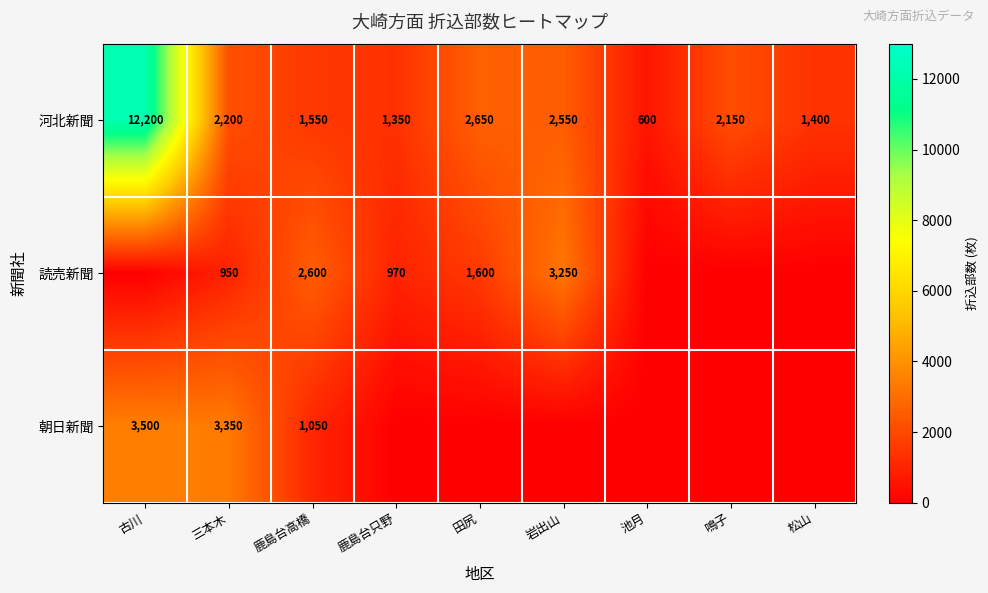

True or false: 読売新聞 has a value of 365 at 三本木.

False